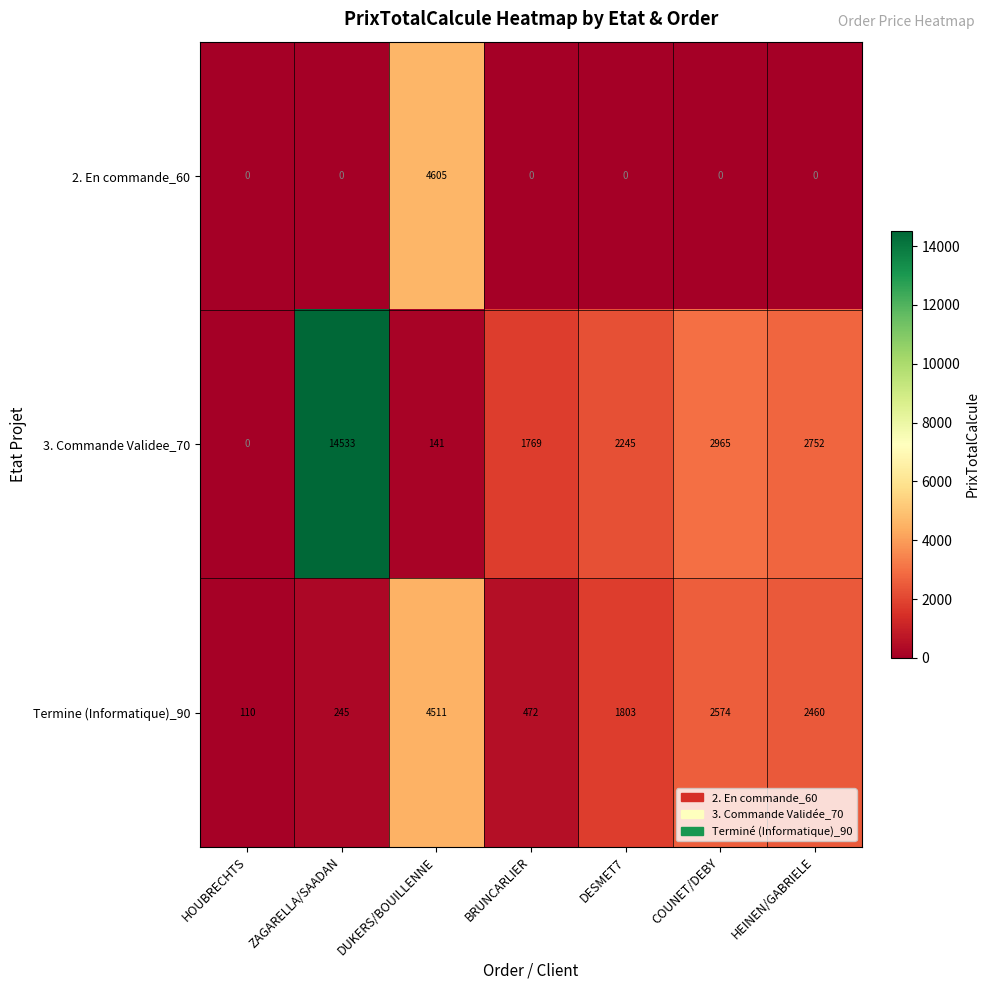

List the series in order of their overall mean, lowest first.

2. En commande_60, Termine (Informatique)_90, 3. Commande Validee_70